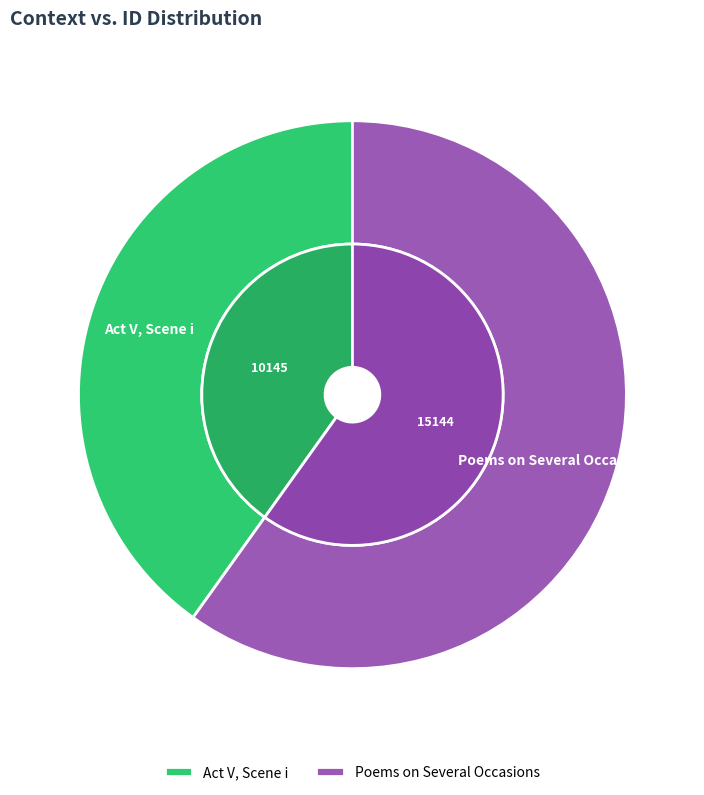

What percentage is the Poems on Several Occasions slice, to the nearest percent?

60%